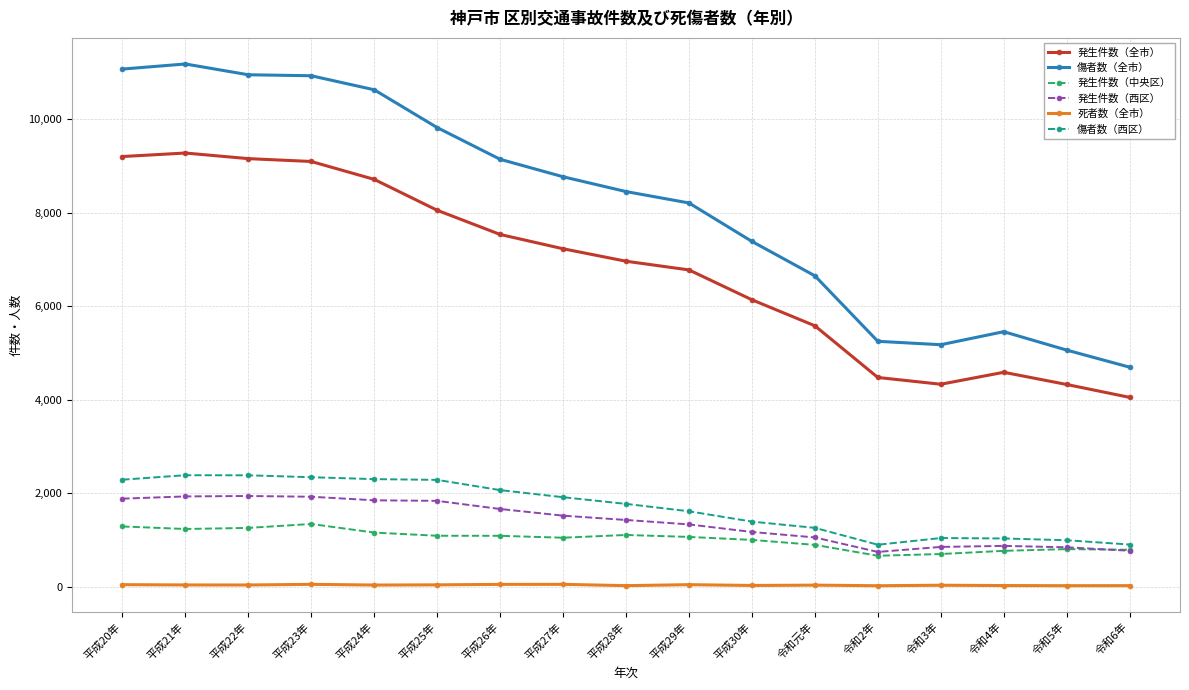

True or false: 傷者数（西区） and 傷者数（全市） intersect in this chart.

False